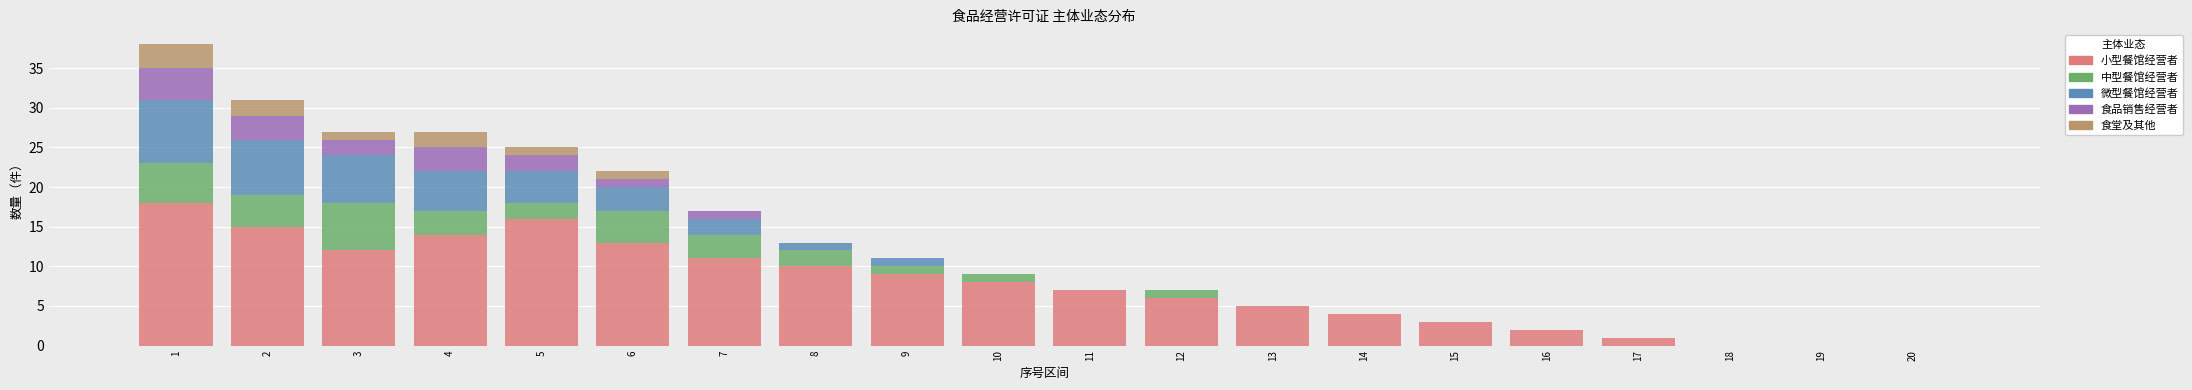

The 小型餐馆经营者 series shows 7 at 14. True or false?

False